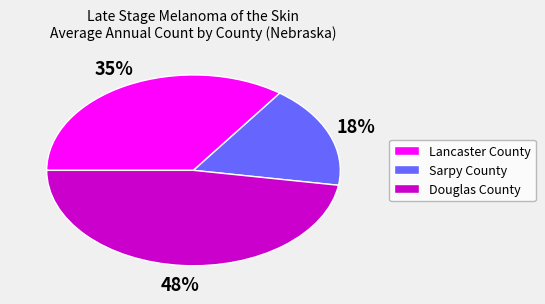

Between Sarpy County and Douglas County, which is larger?

Douglas County